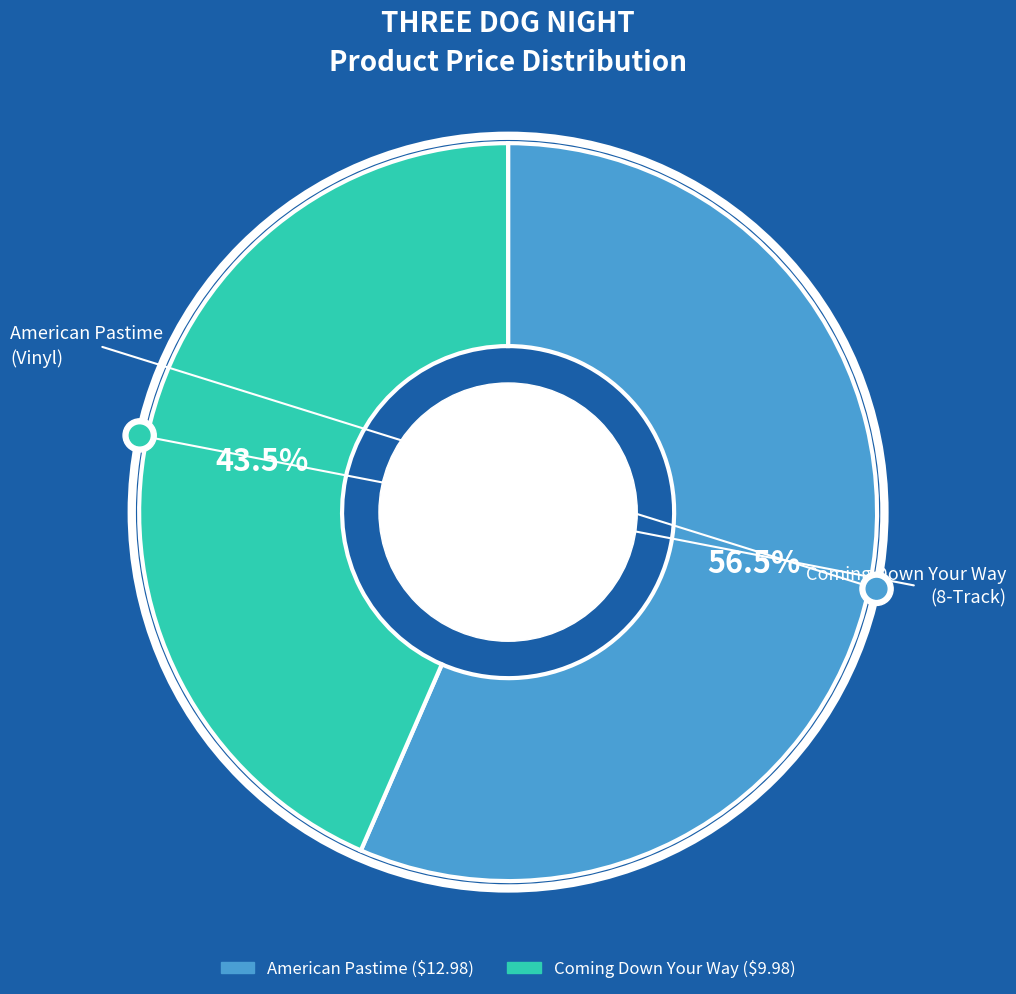

To the nearest percent, what portion does American Pastime represent?

57%